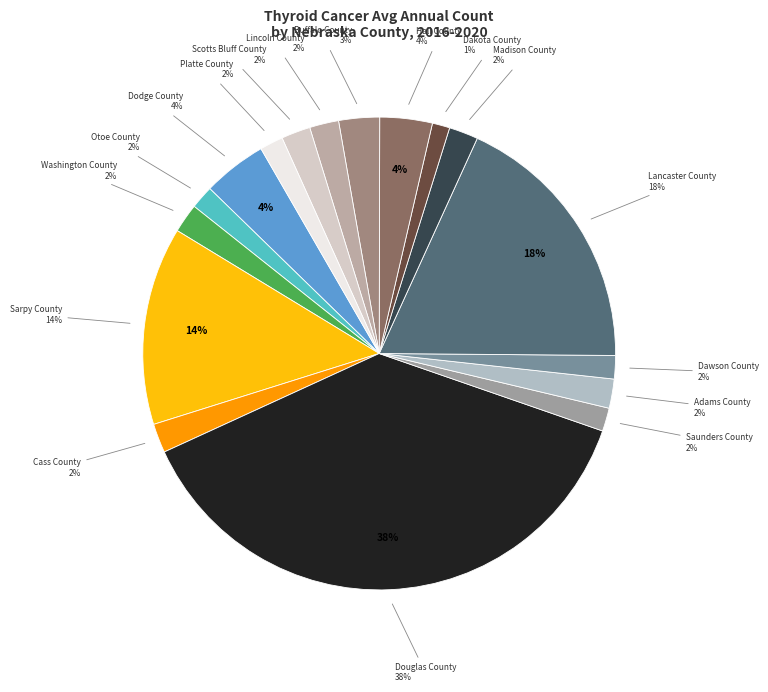

What percentage is the Buffalo County slice, to the nearest percent?

3%